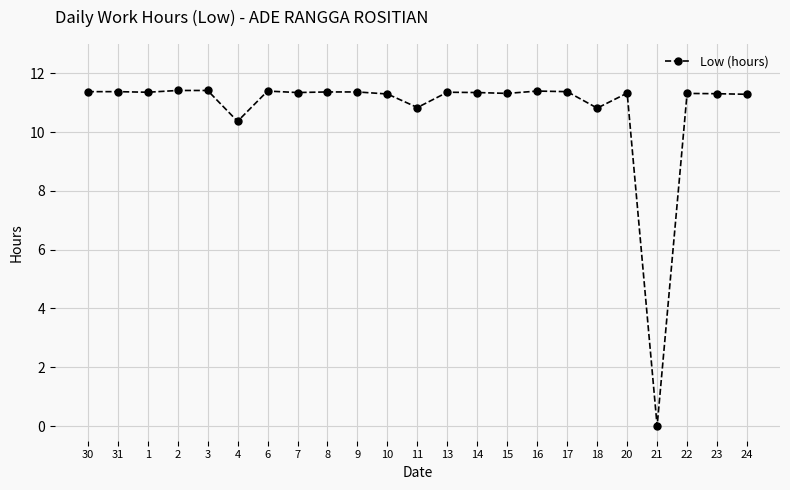

Count the number of data series in this chart.

1